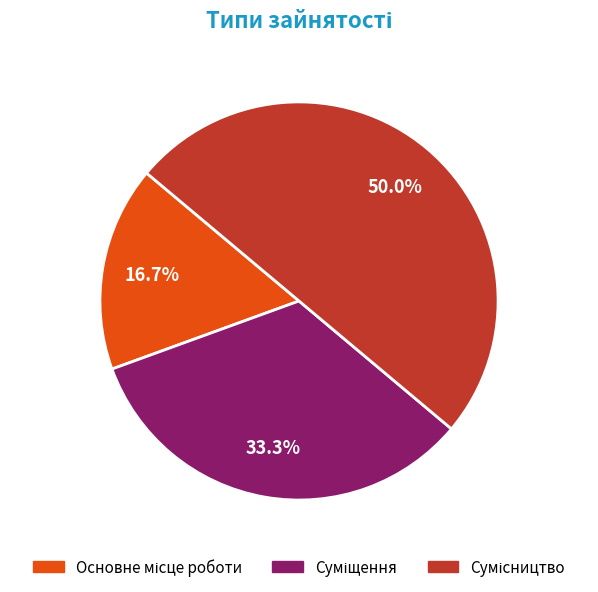

Does any single category account for the majority?

No